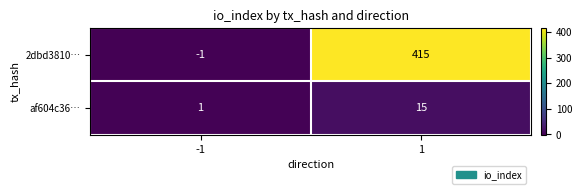

What is the maximum value shown in the chart?

415